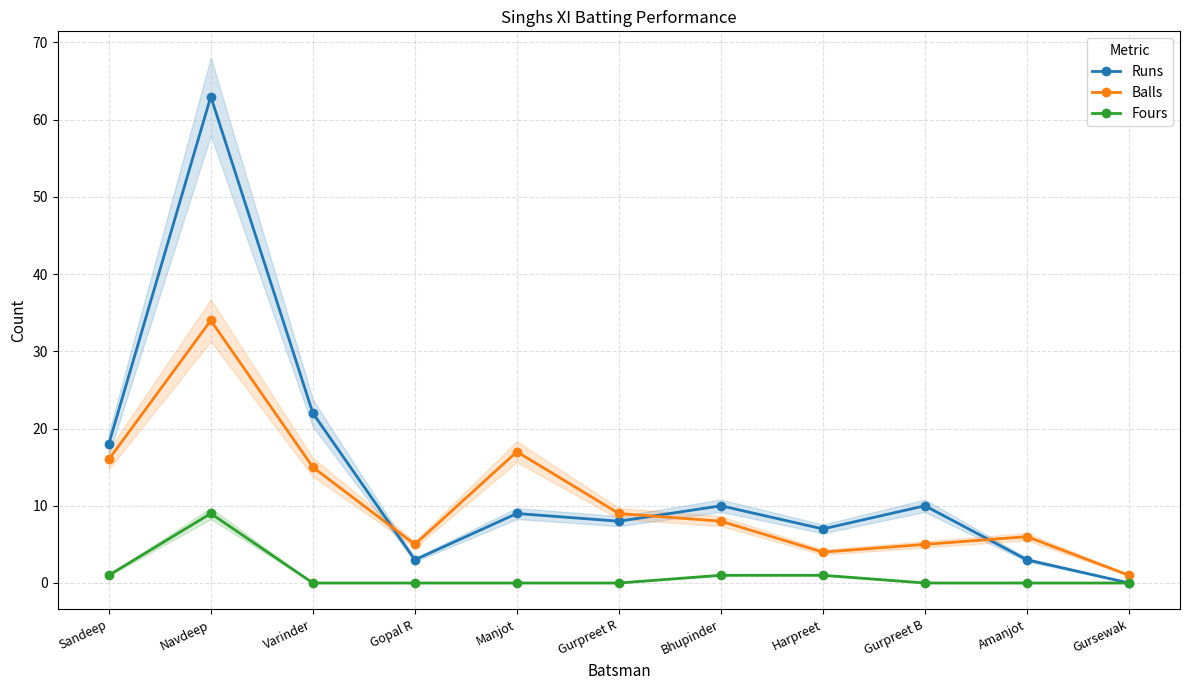

What is the total value across all series at Navdeep?

106